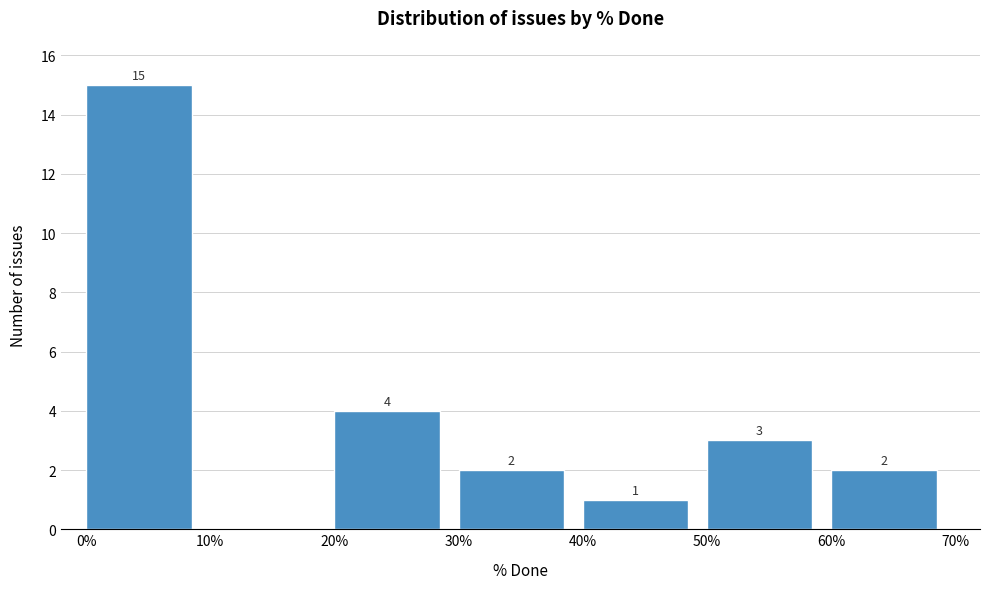

Which range on the x-axis has the tallest bar?

0% to 10%